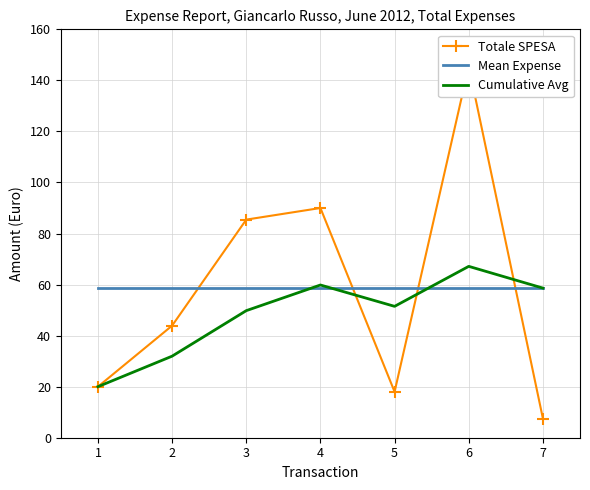

What is the greatest value displayed?

145.5